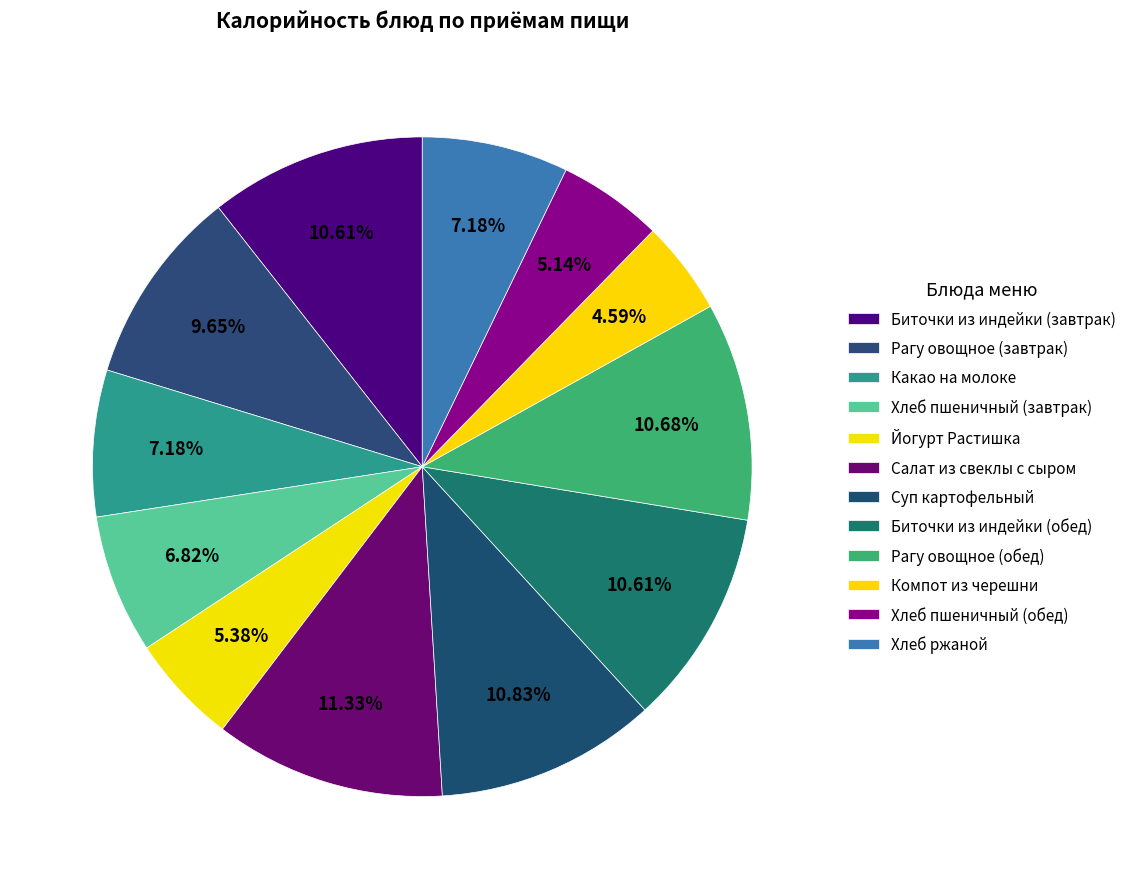

Is Салат из свеклы с сыром the majority of the pie?

No